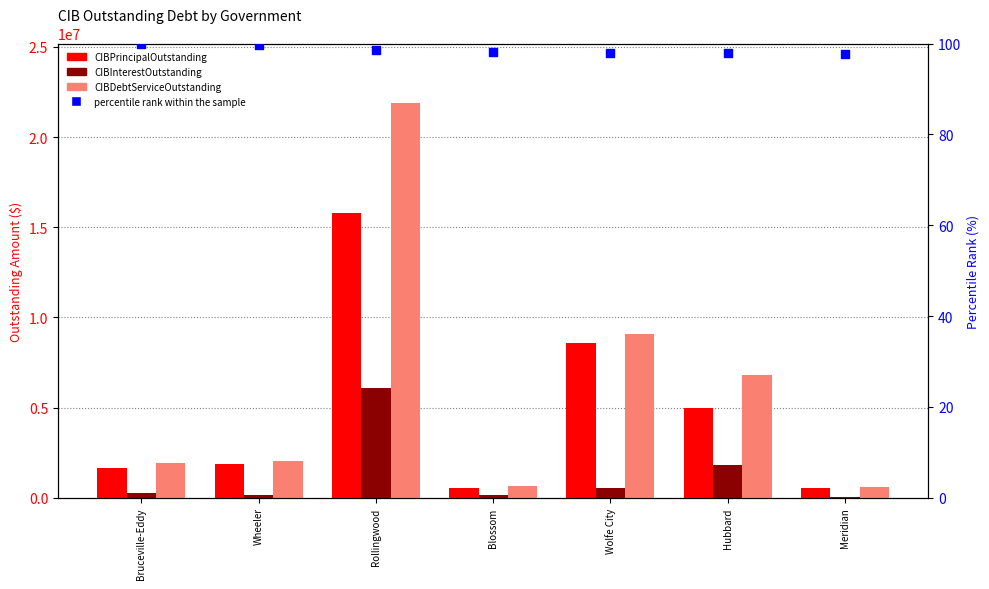

Which series has the largest Y range (max minus min)?

CIBDebtServiceOutstanding